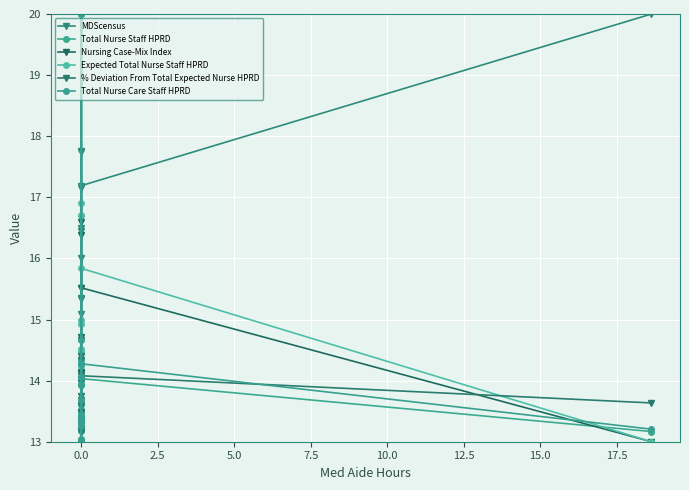

Which series changed the most between 5.0 and 12.5?

MDScensus